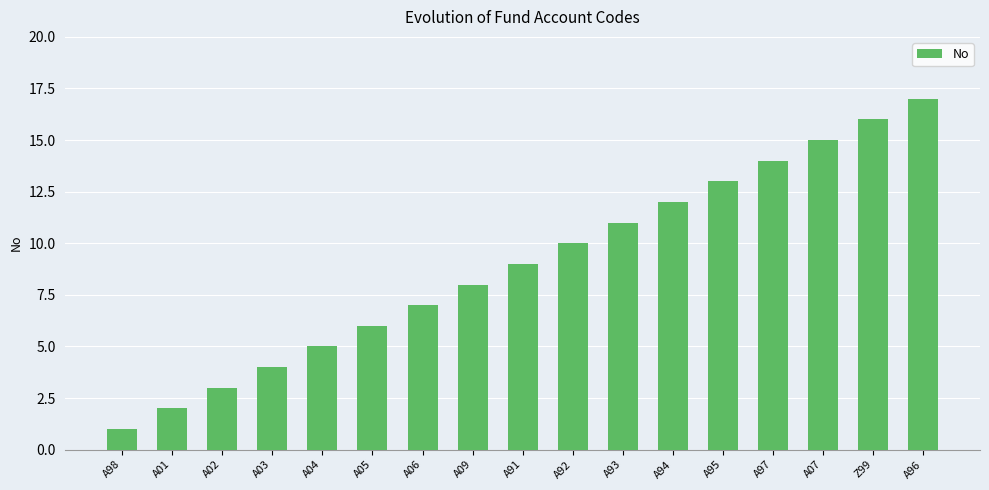

Are the bars horizontal?

No